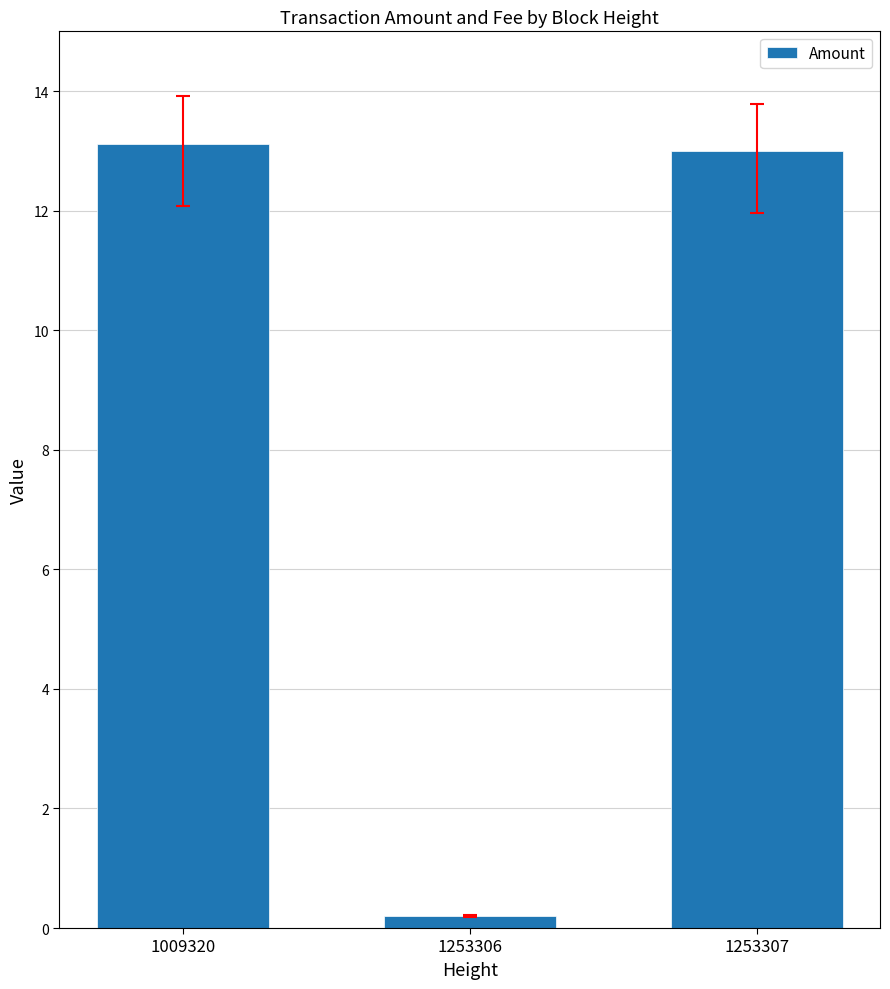

What is the sum of the values at 1253306 and 1009320?

13.3